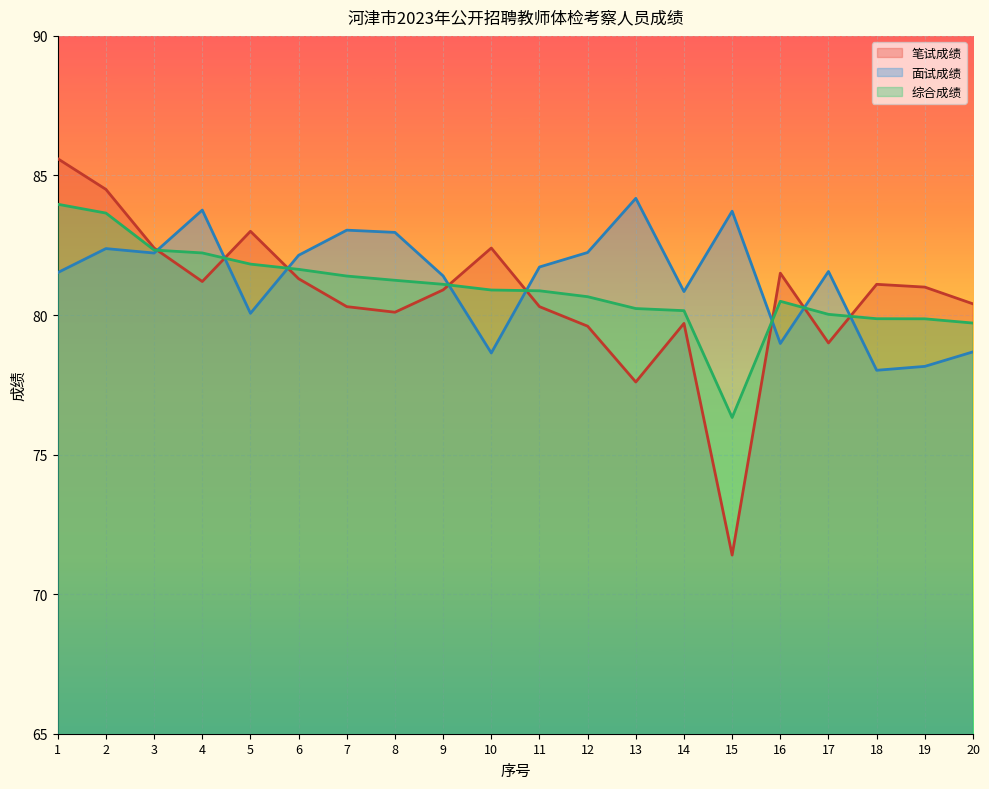

Where does the 笔试成绩 series first go above 81?

1